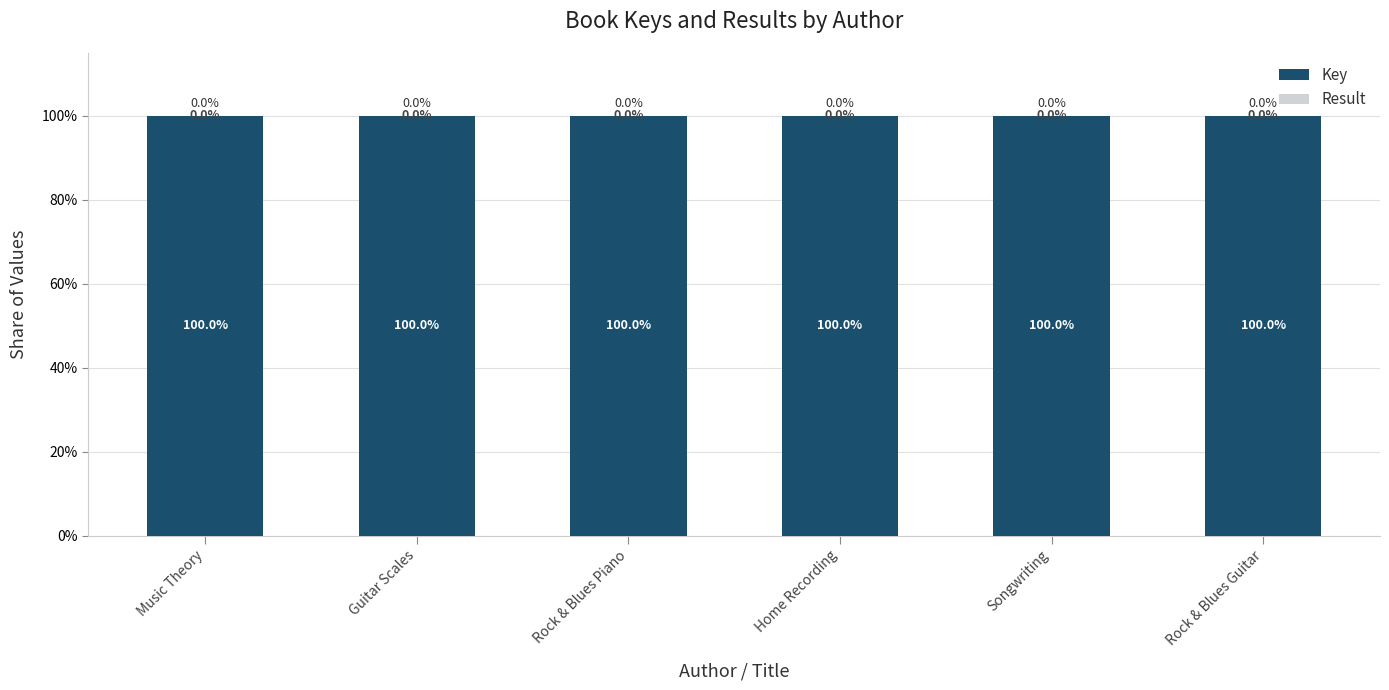

Is it true that Key equals 100.0 at Music Theory?

True